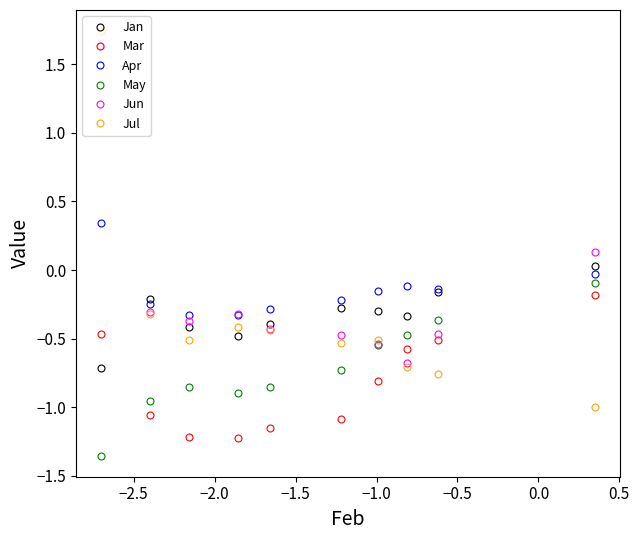

True or false: Jun has more than 0 points higher than both neighbors.

True